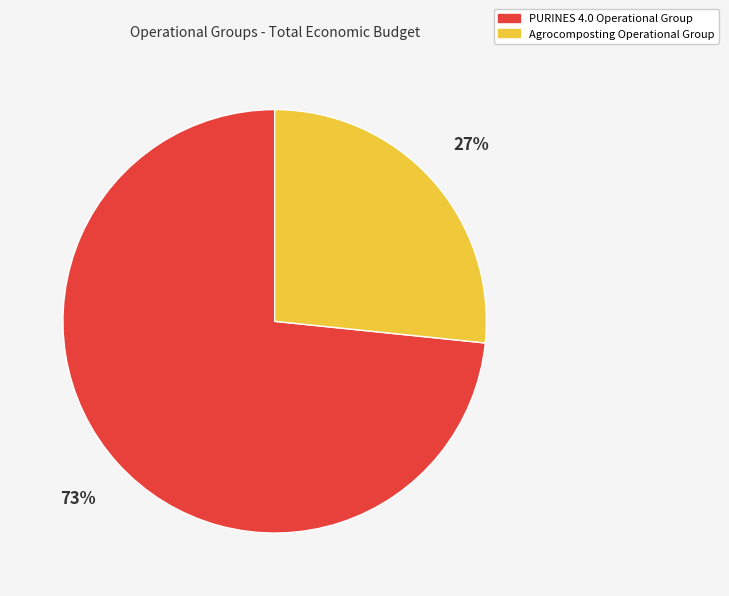

Approximately how many times larger is the value at Agrocomposting Operational Group compared to PURINES 4.0 Operational Group?

0.4